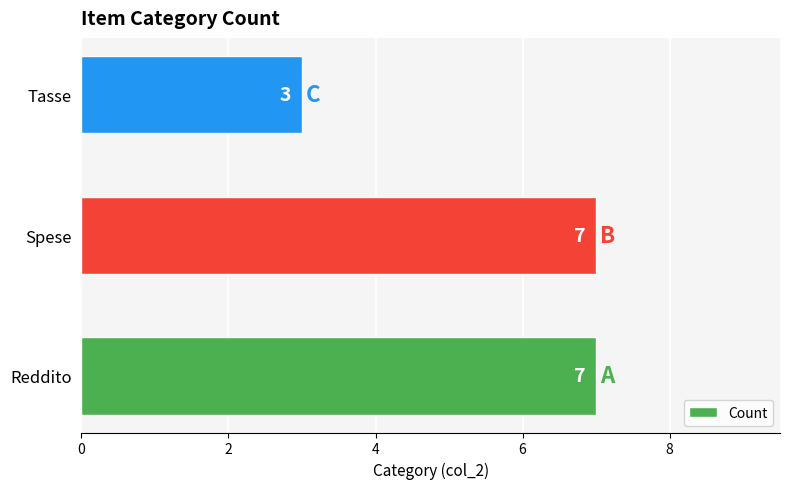

Reading bottom to top, list all the values displayed in this chart.

Reddito=7	Spese=7	Tasse=3